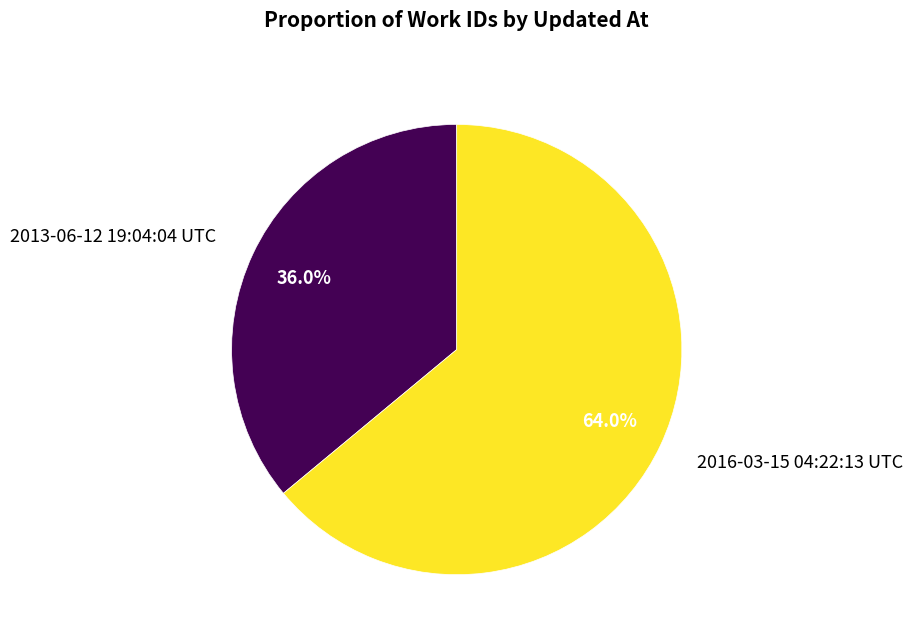

Which has a higher value, 2016-03-15 04:22:13 UTC or 2013-06-12 19:04:04 UTC?

2016-03-15 04:22:13 UTC